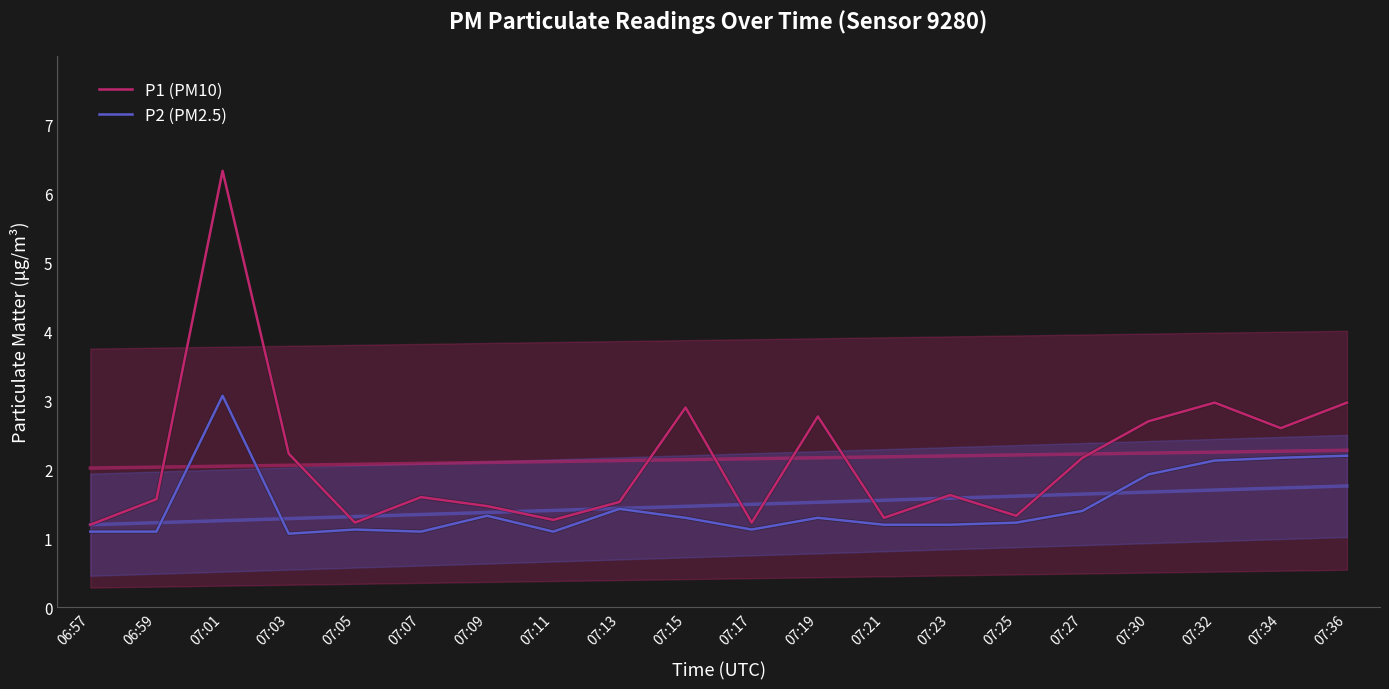

What is the spread (max minus min) of values at 07:34?

0.4